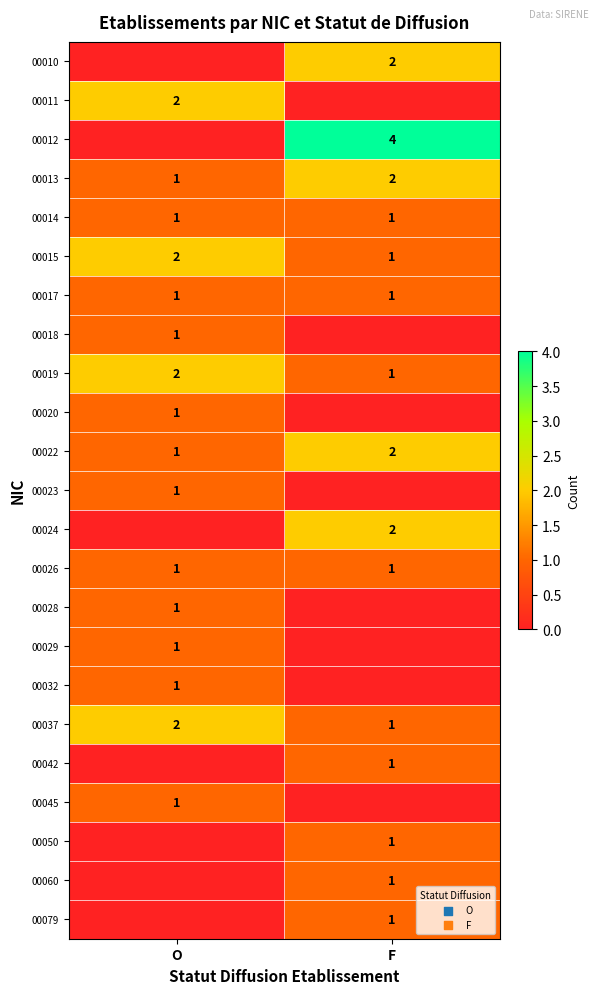

At which label does 00019 reach its peak?

O